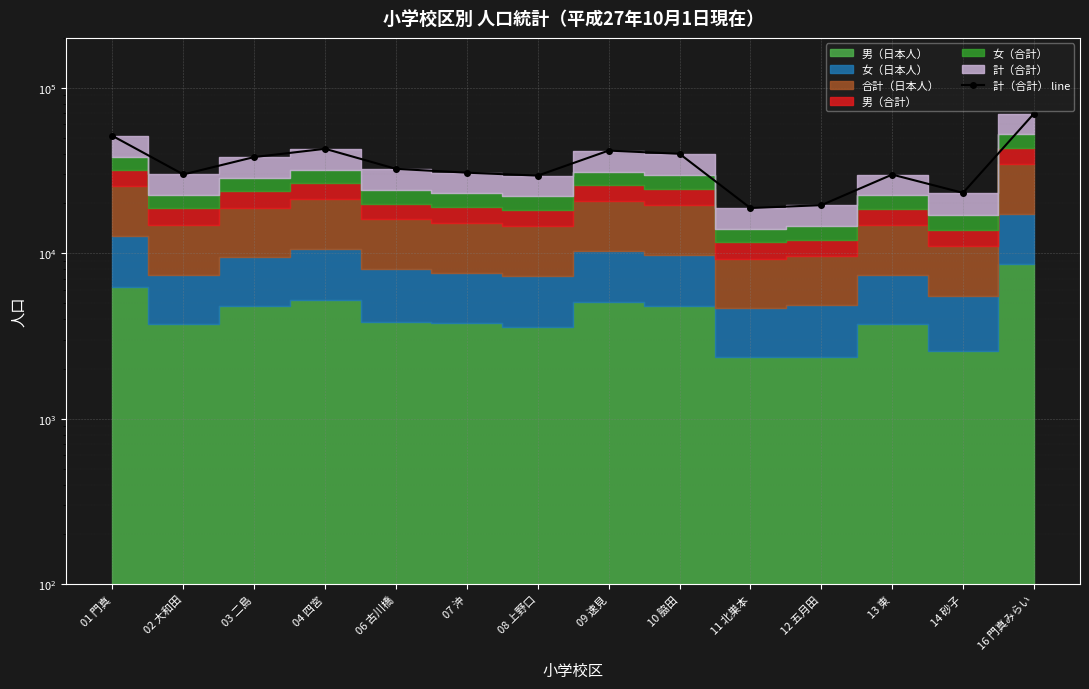

How many data points does each series have?

14